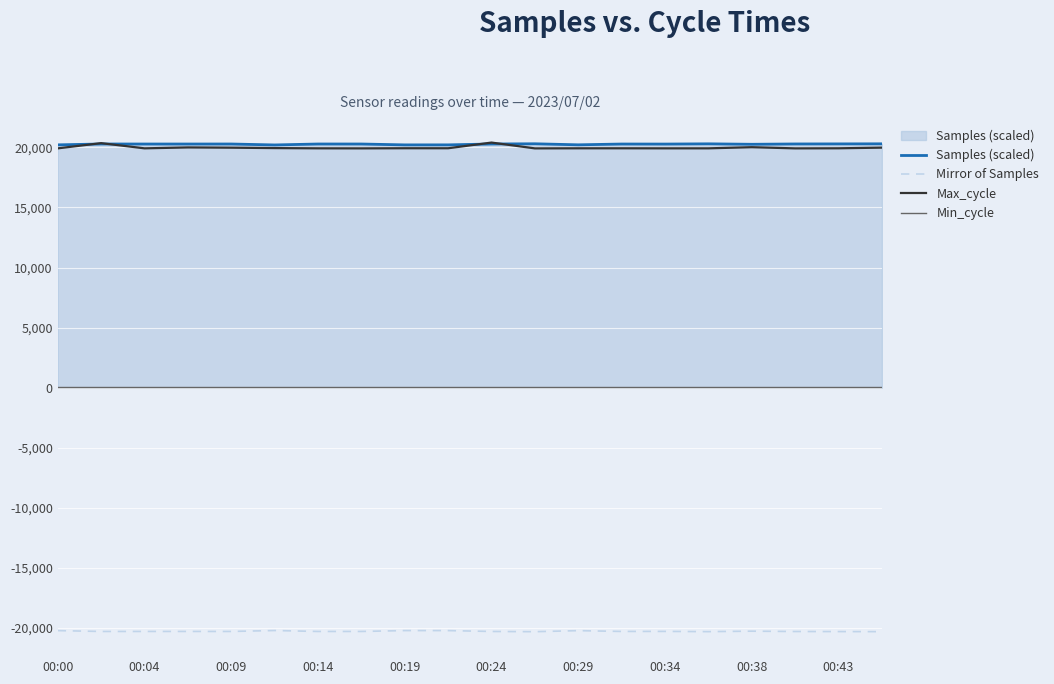

True or false: Max_cycle and Mirror of Samples intersect in this chart.

False